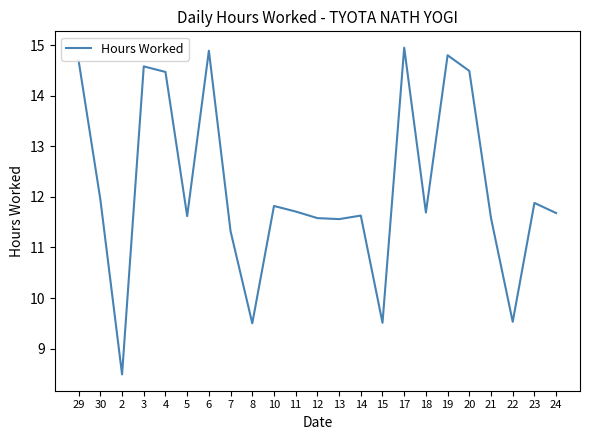

At which label does the data first exceed 11?

29